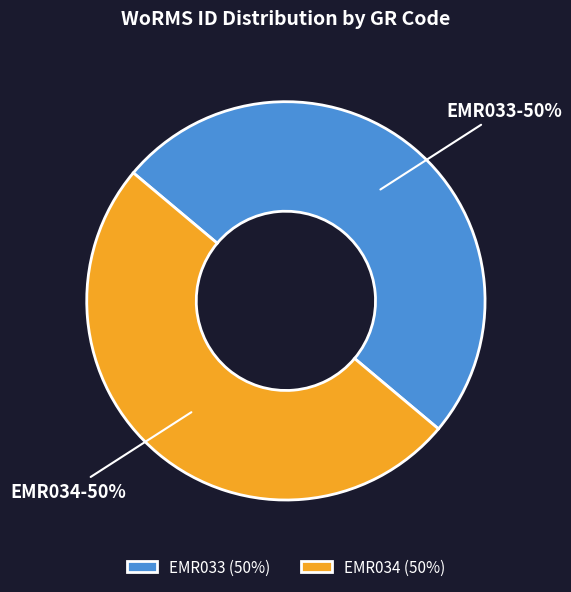

What is the ratio of the value at EMR033 to the value at EMR034?

1.0